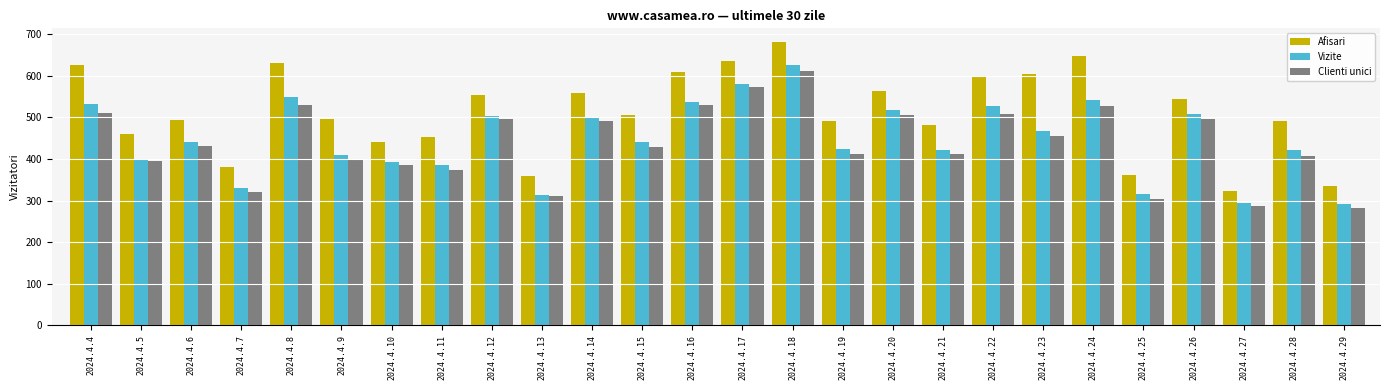

What is the highest value of the Clienti unici series?

612